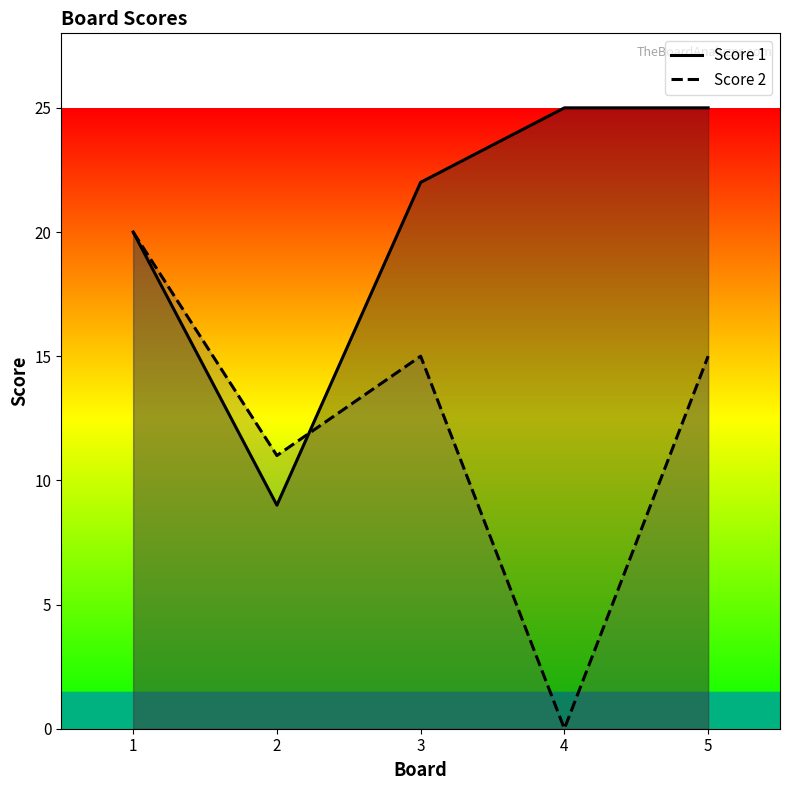

What is the difference between the maximum and minimum values in the Score 2 series?

20